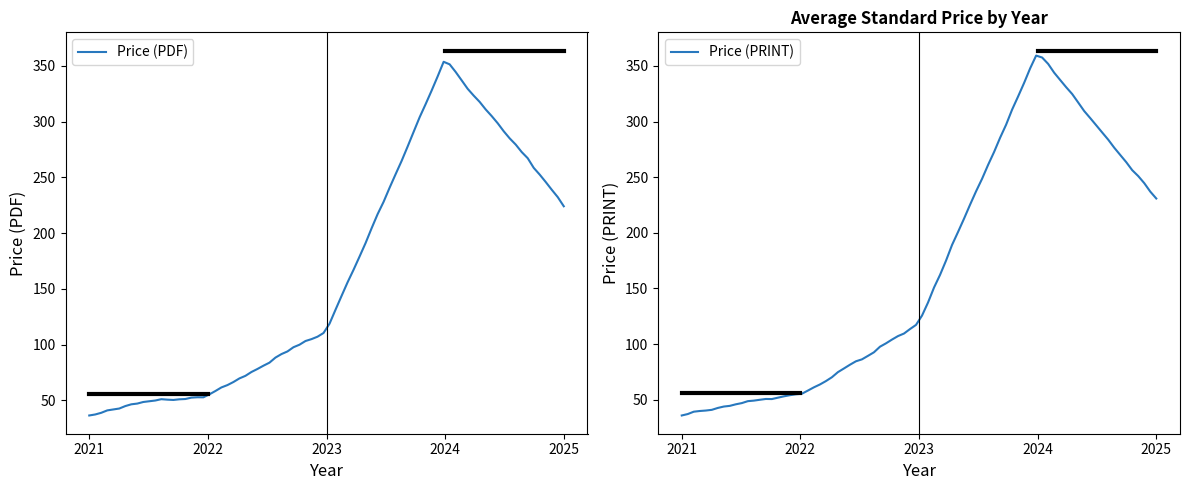

Rank the series at 30 from highest to lowest value.

Price (PDF), Price (PRINT)